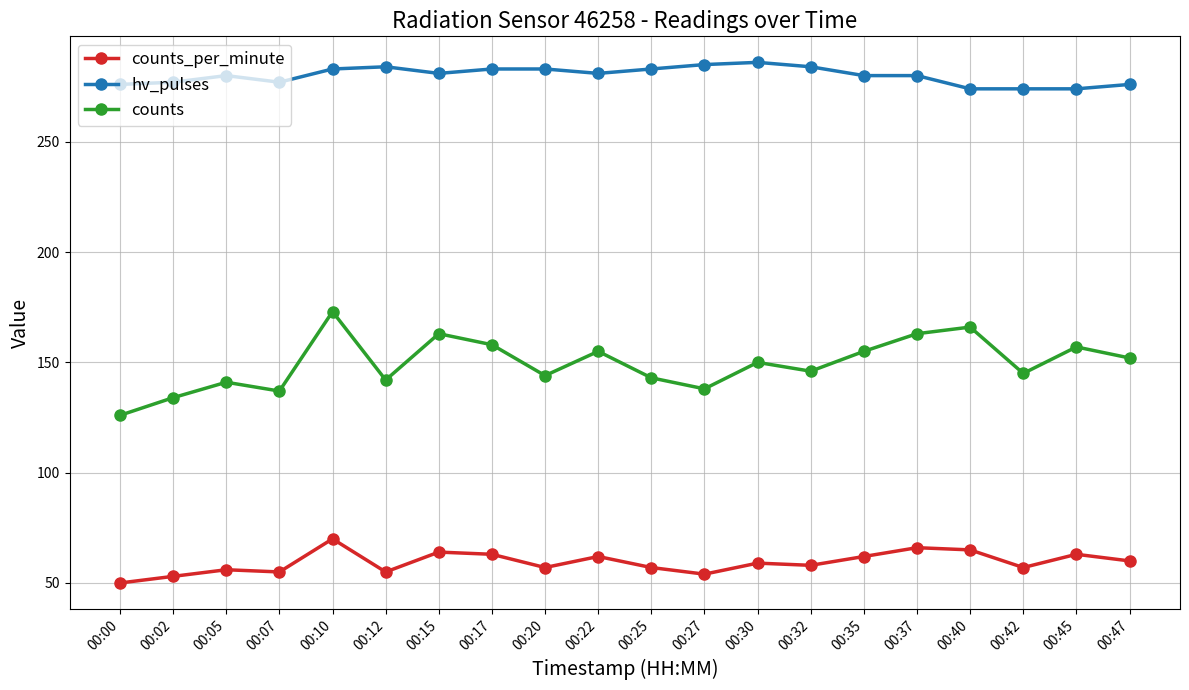

Is it true that hv_pulses equals 367 at 00:37?

False